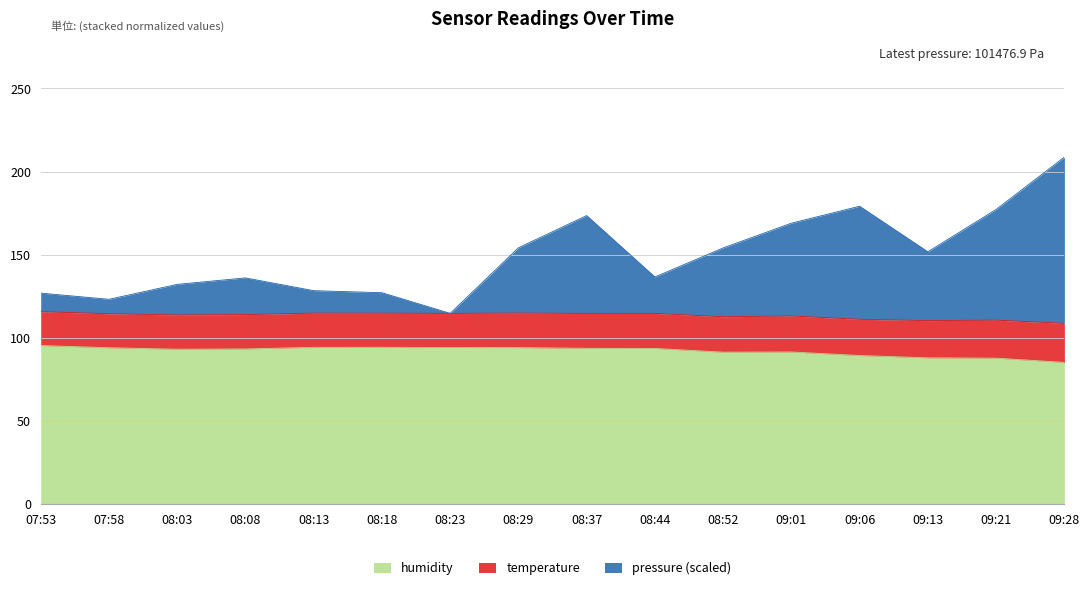

What is the label of the 15th point from the left?

09:21